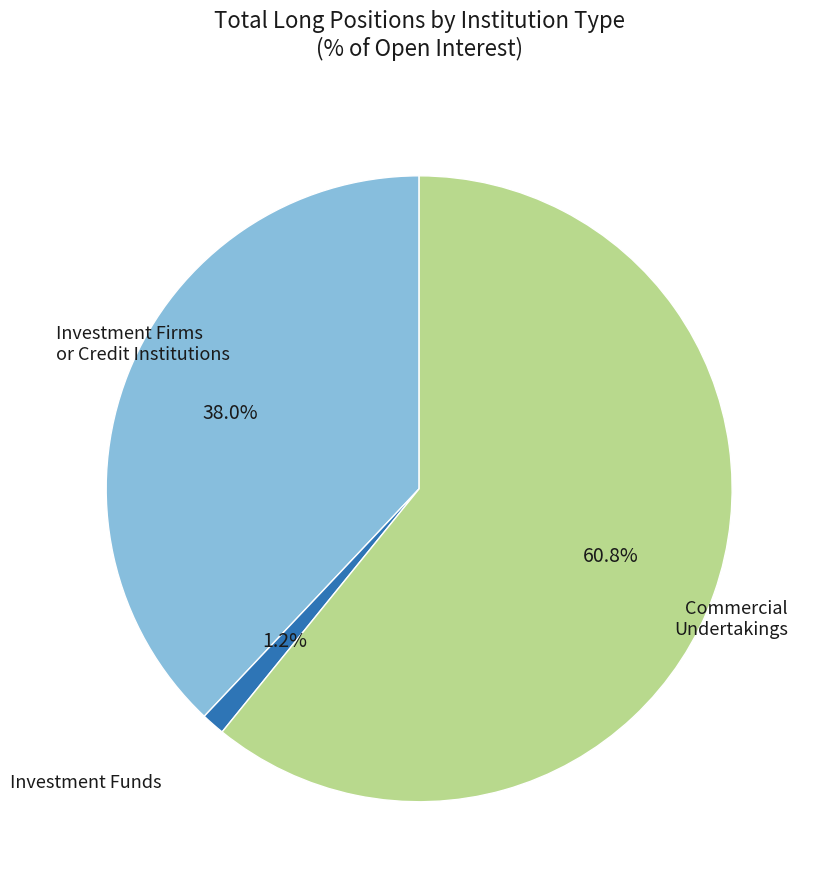

Does any single category account for the majority?

Yes